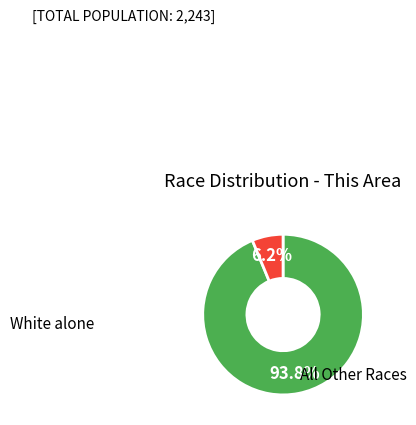

Is there a majority slice in this chart?

Yes